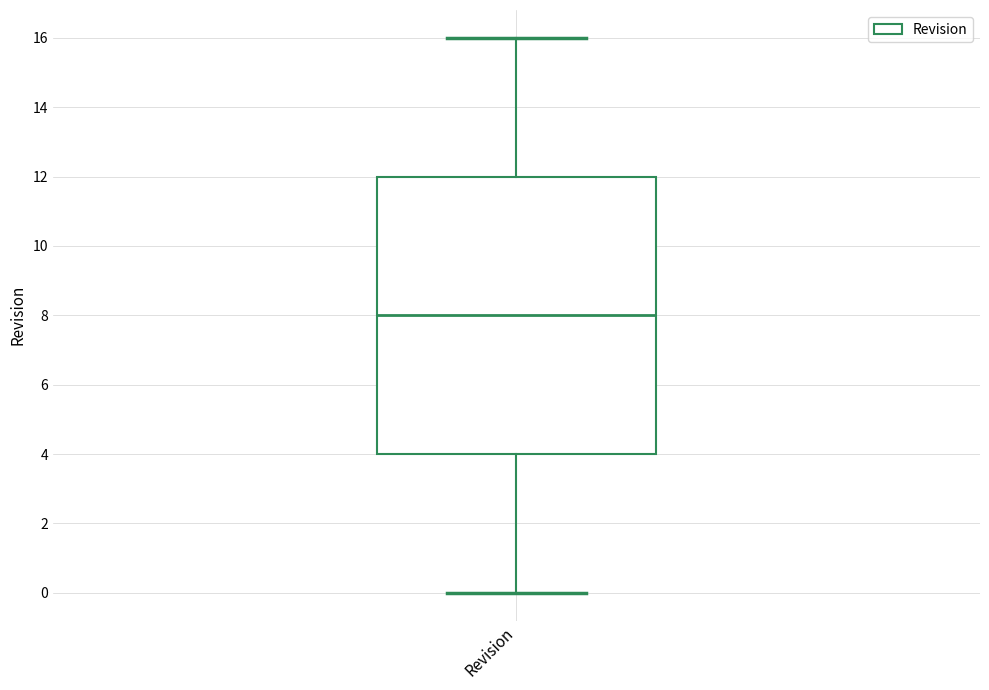

Where does the upper whisker of the box for Revision end on the y-axis? The values are not printed on the chart, so give them approximately, as read against the axis.

16